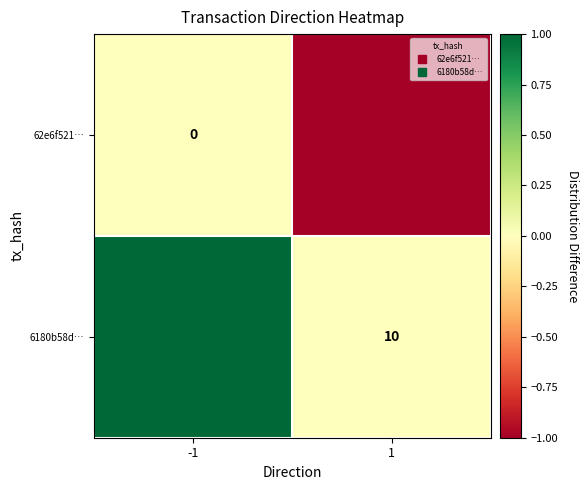

Count the 62e6f521… values in the range -1 to 0.

2